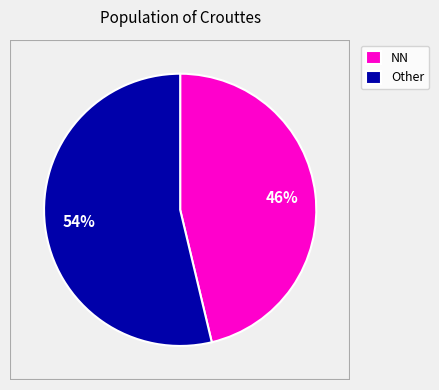

To the nearest percent, what is the average slice percentage?

50%